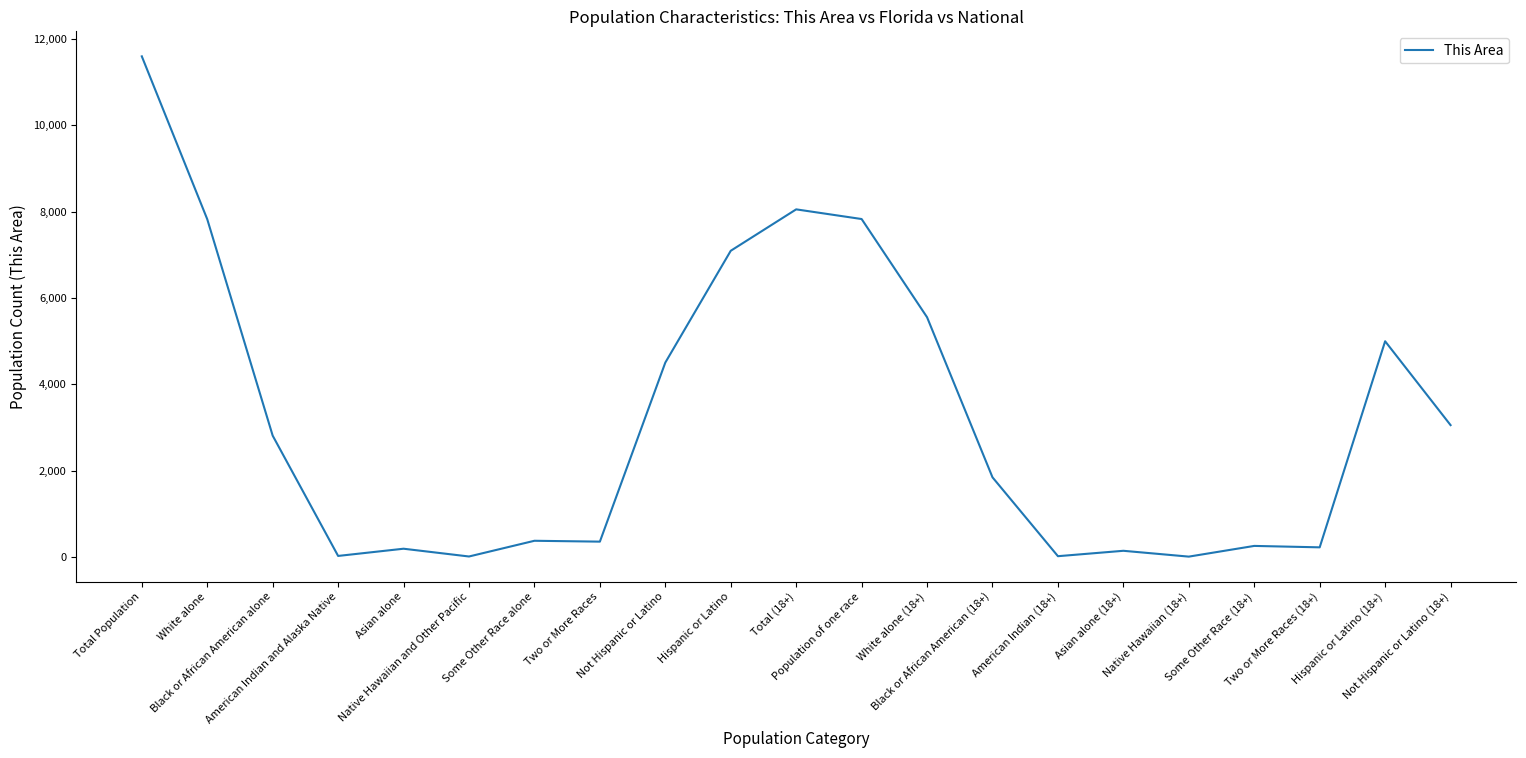

Read the value at Hispanic or Latino (18+), to the nearest 100.

5000